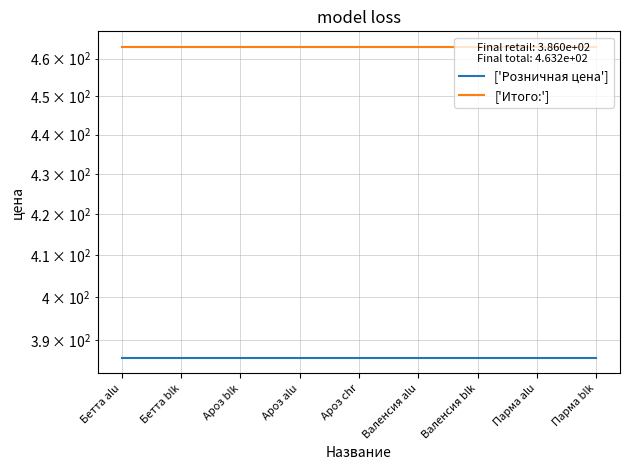

Which series has the largest total across all categories?

['Итого:']